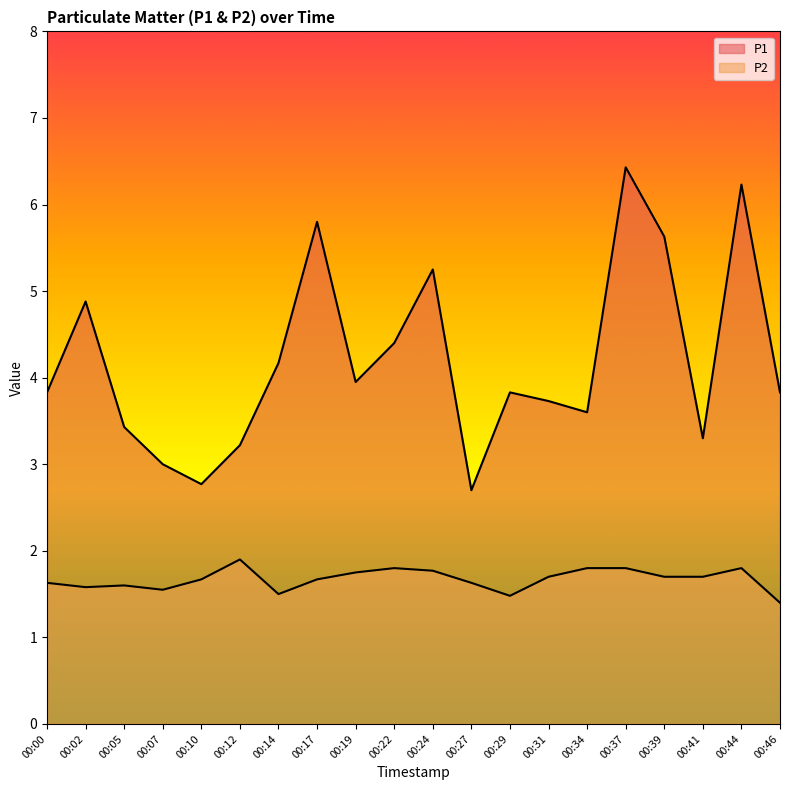

At which category does P1 reach its first local valley?

00:10